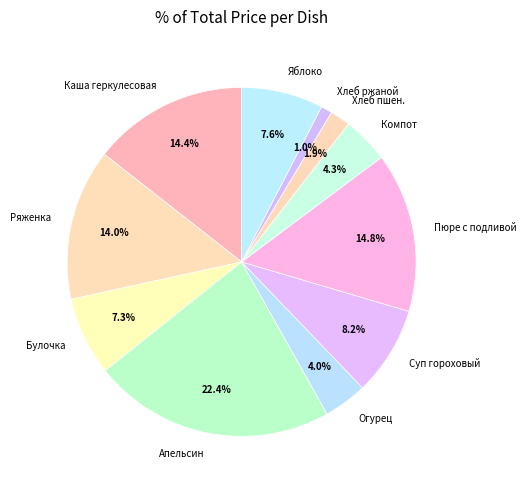

Does any single category account for the majority?

No